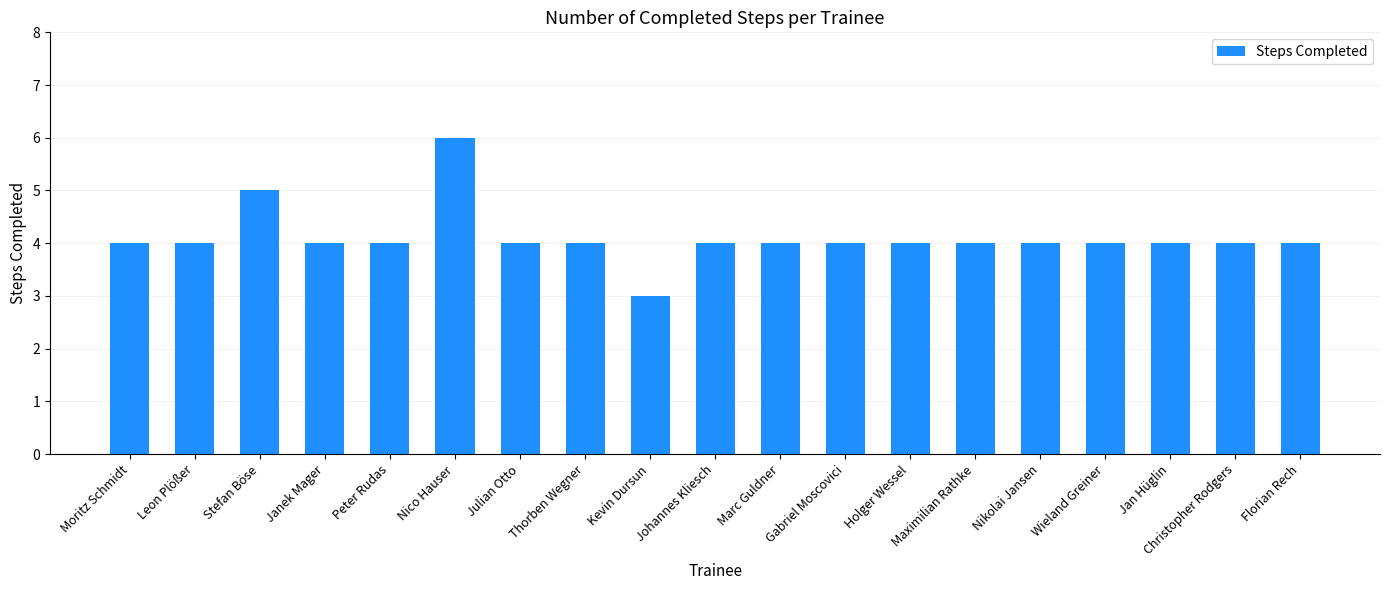

Reading left to right, transcribe all the data shown in this chart.

4	4	5	4	4	6	4	4	3	4	4	4	4	4	4	4	4	4	4